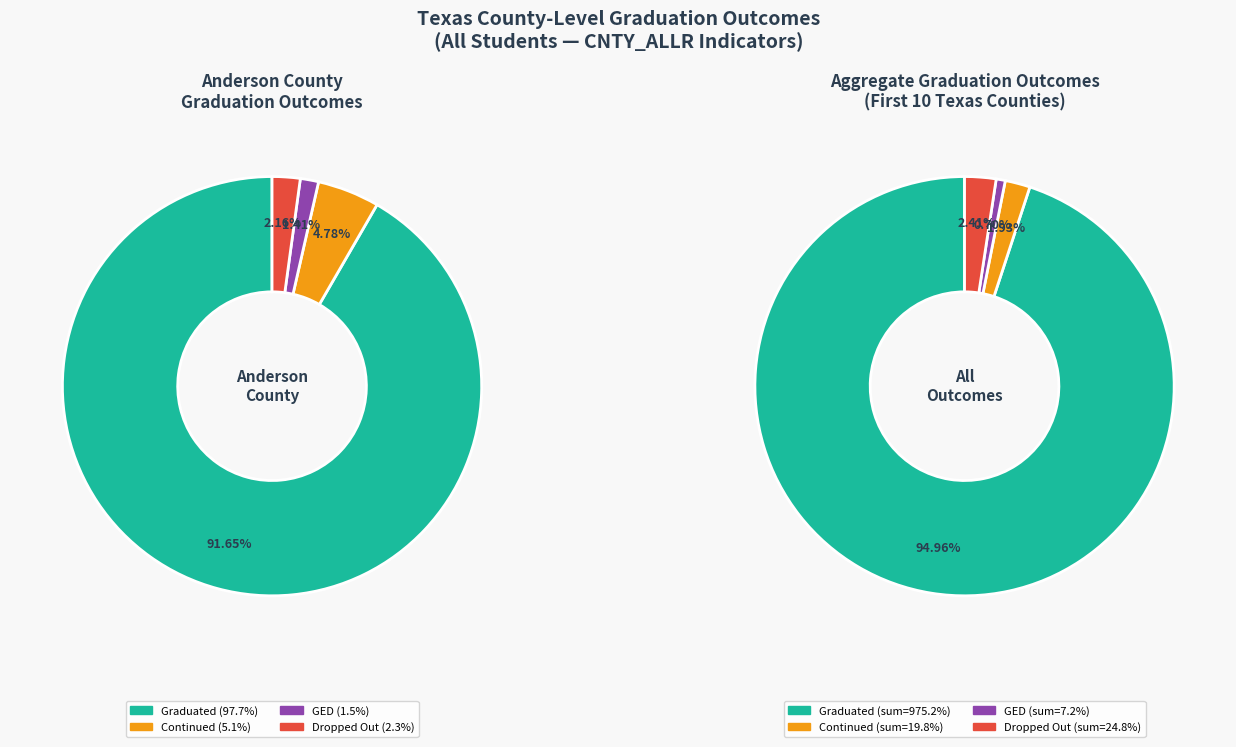

To the nearest percent, what portion does Anderson represent?

10%